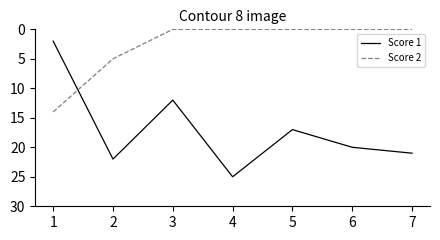

List the series in order of their peak value, highest first.

Score 1, Score 2